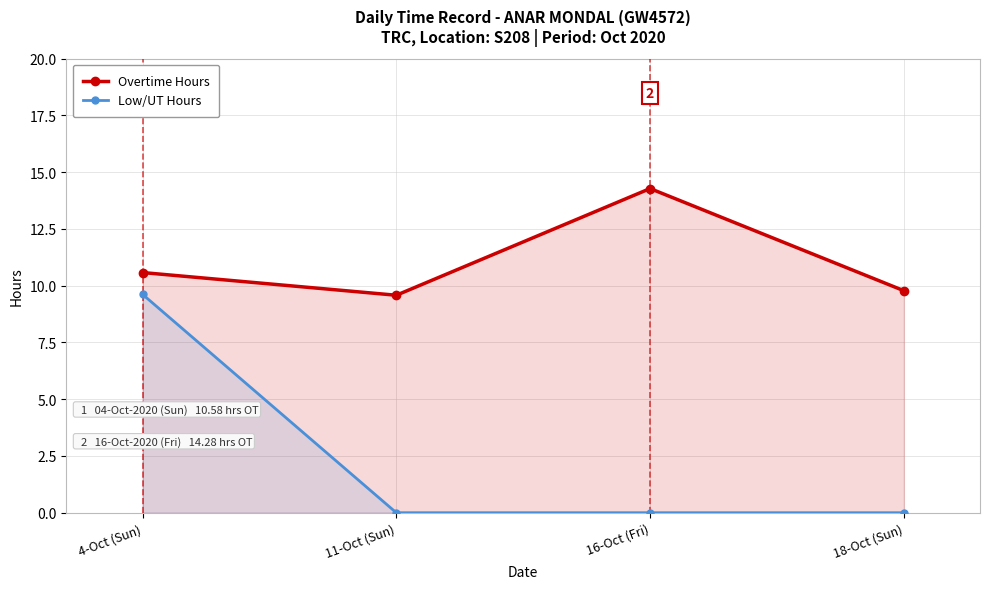

Which label corresponds to the smallest value in the chart?

11-Oct (Sun)